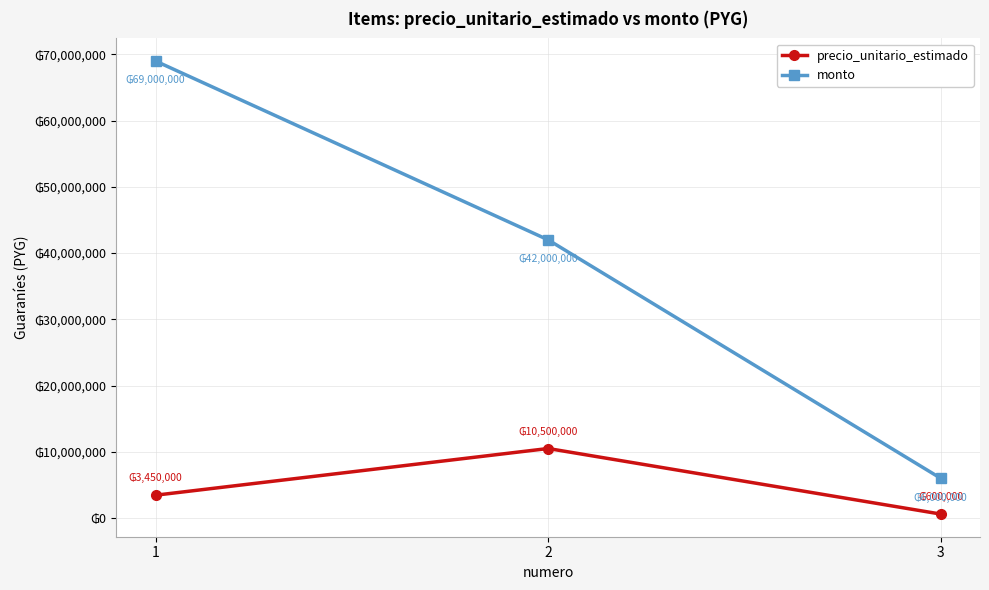

What are all the series names shown in the legend?

precio_unitario_estimado, monto